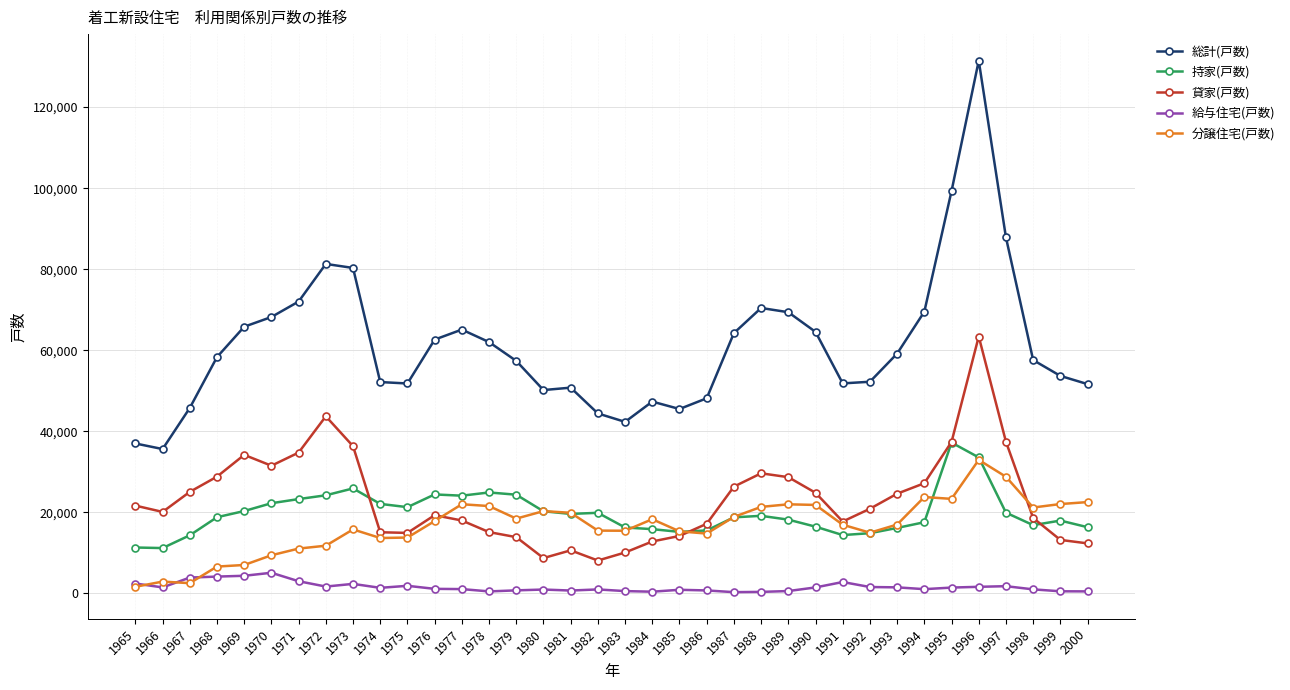

What are all the series names shown in the legend?

総計(戸数), 持家(戸数), 貸家(戸数), 給与住宅(戸数), 分譲住宅(戸数)